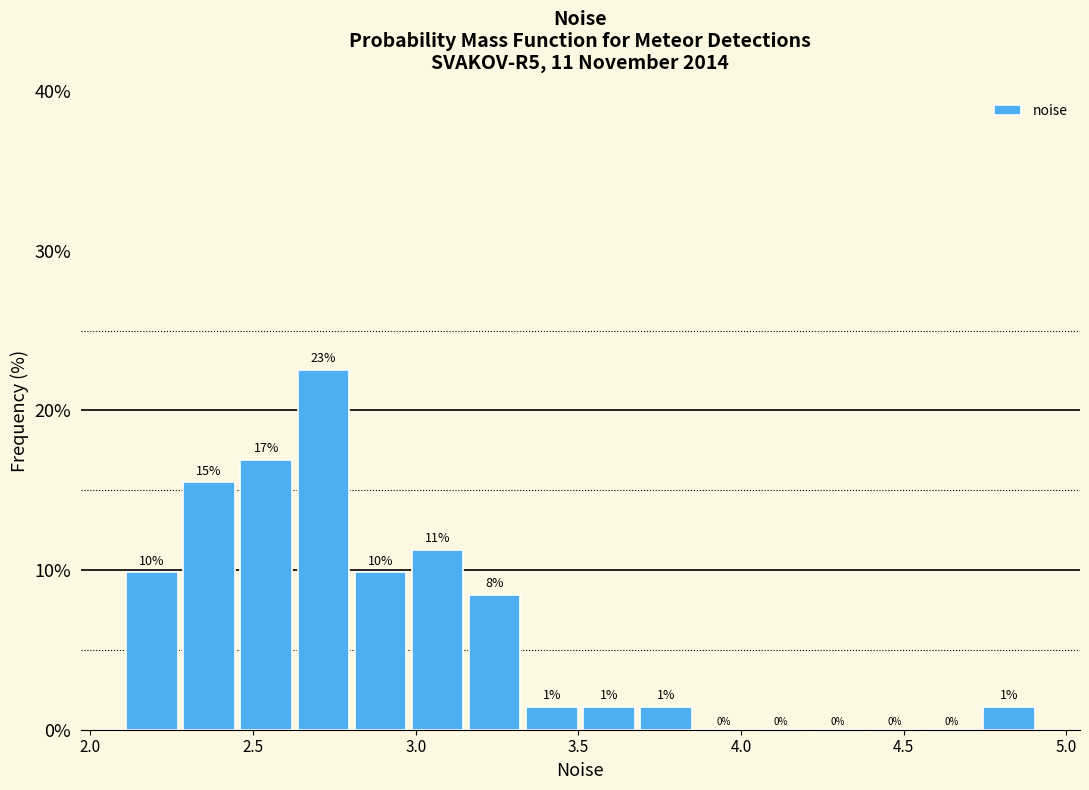

Read against the x-axis, roughly where is the centre of the tallest bar?

2.70